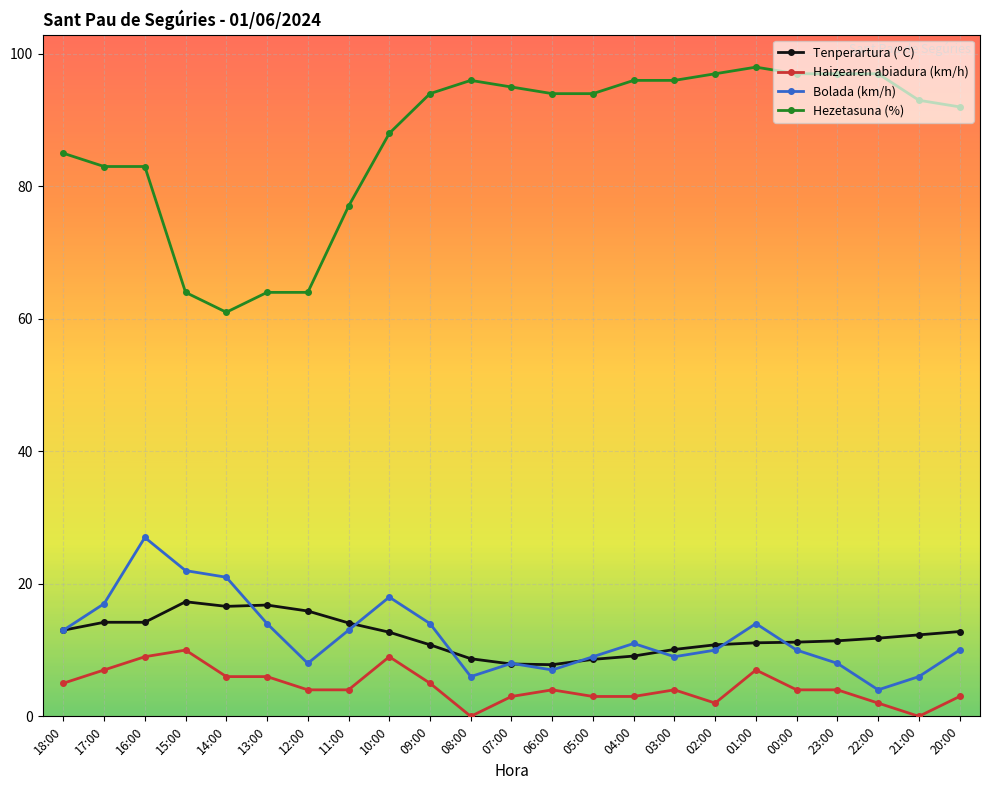

List the series in order of their peak value, lowest first.

Haizearen abiadura (km/h), Tenperartura (ºC), Bolada (km/h), Hezetasuna (%)